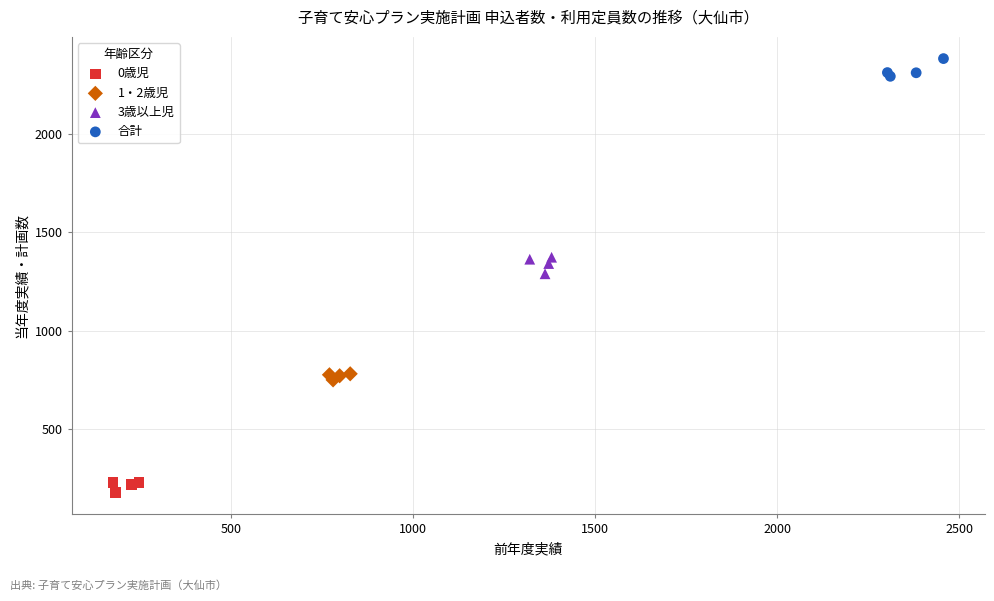

Which series reaches the minimum Y coordinate?

0歳児